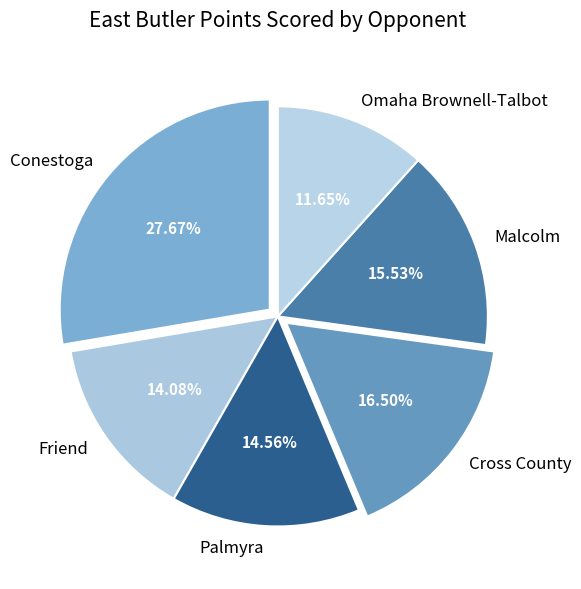

To the nearest percent, what is the difference between the largest and smallest slice percentages?

16%